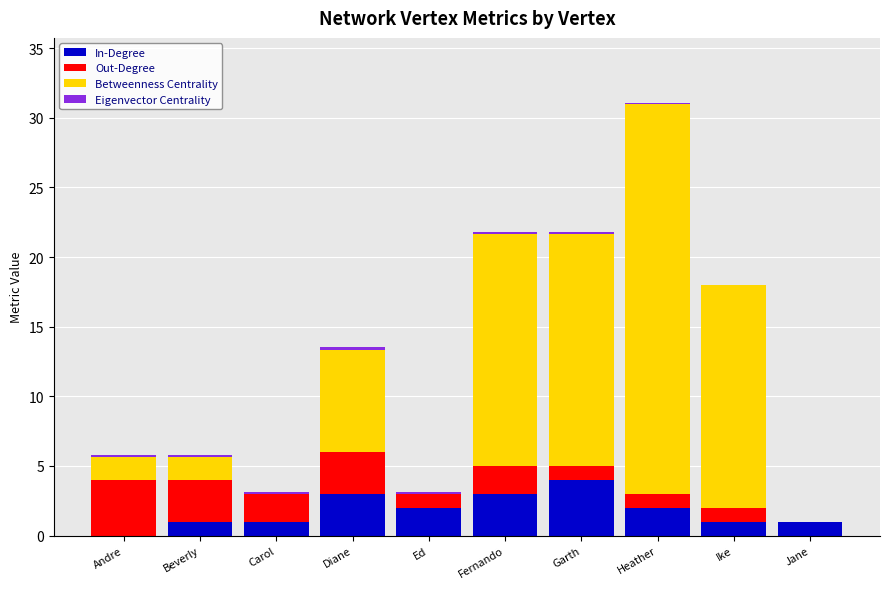

Which category has the highest value in the In-Degree series?

Garth